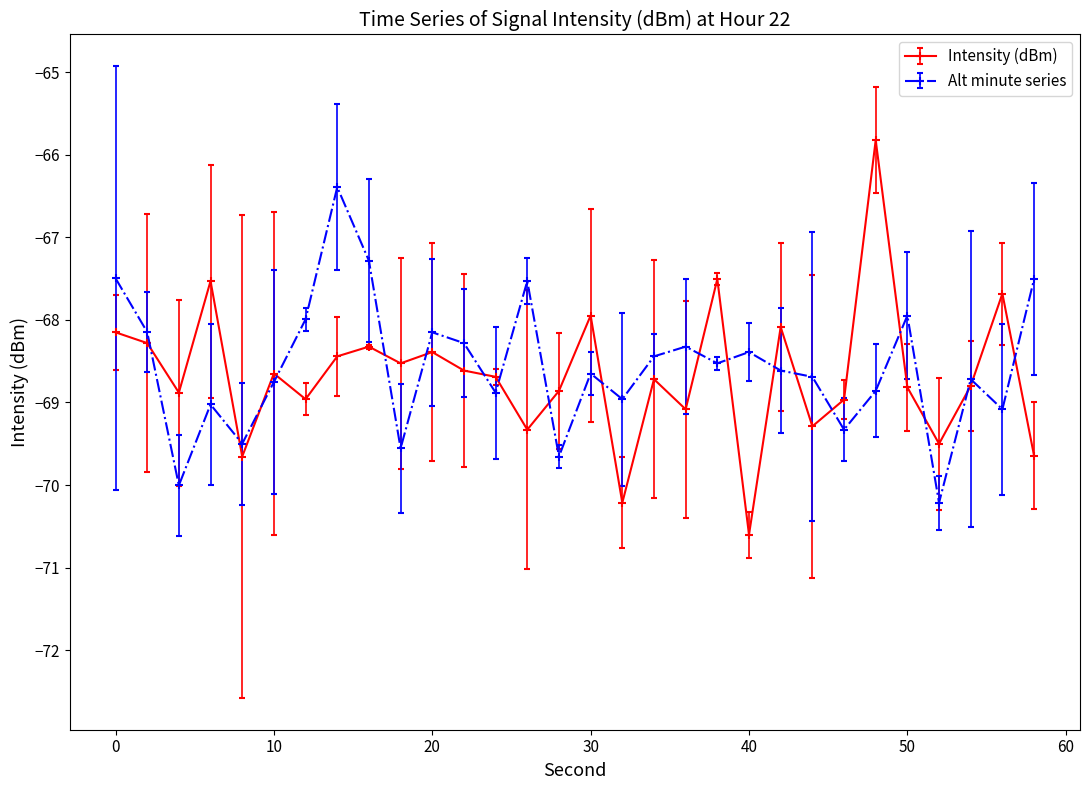

True or false: Intensity (dBm) has more than 0 interior local peaks.

True